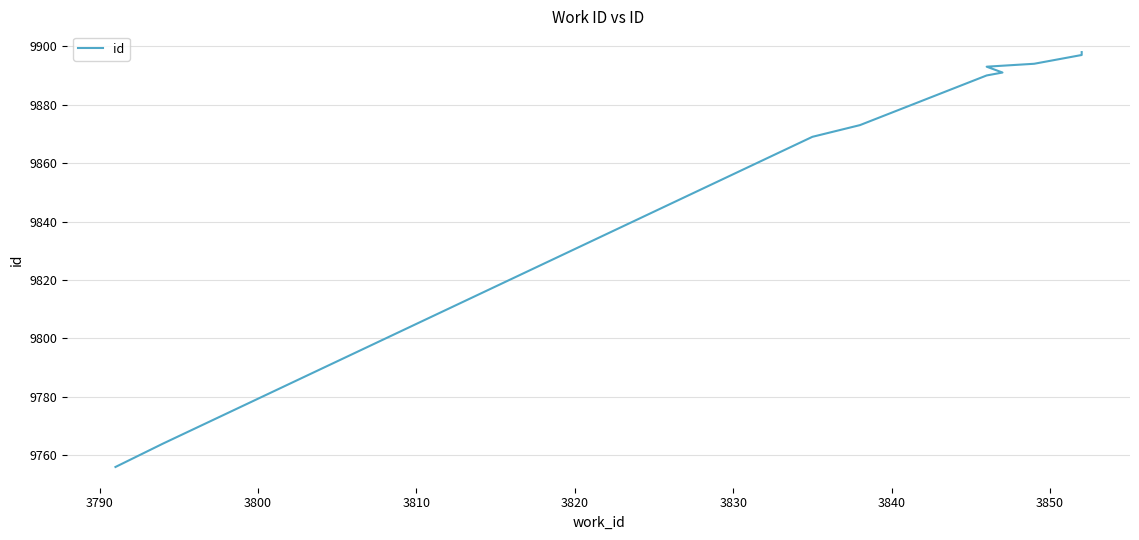

The value at 3850 is 3911. True or false?

False